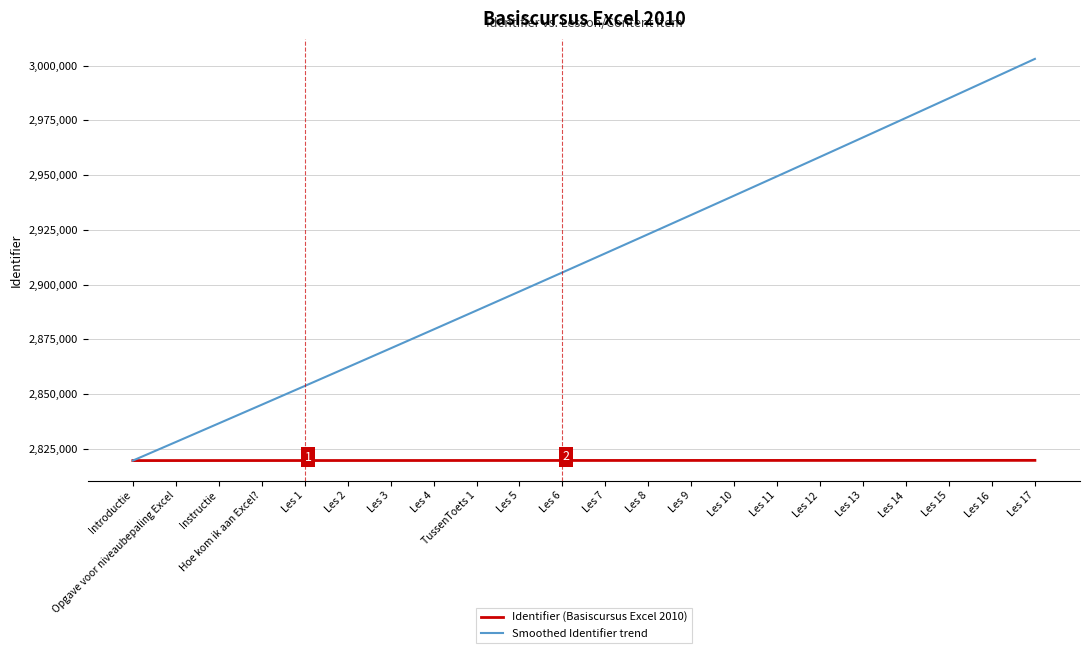

True or false: Smoothed Identifier trend has more than 0 interior local peaks.

False